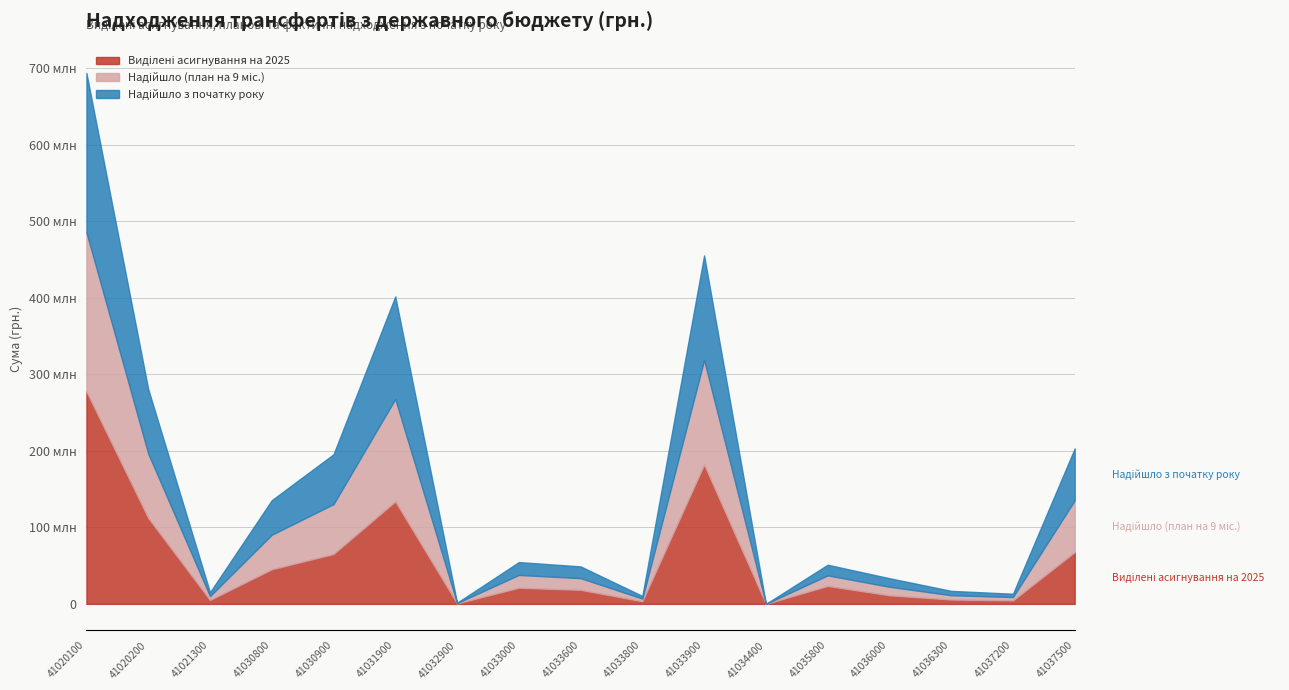

True or false: Виділені асигнування на 2025 and Надійшло з початку року cross at least once.

False